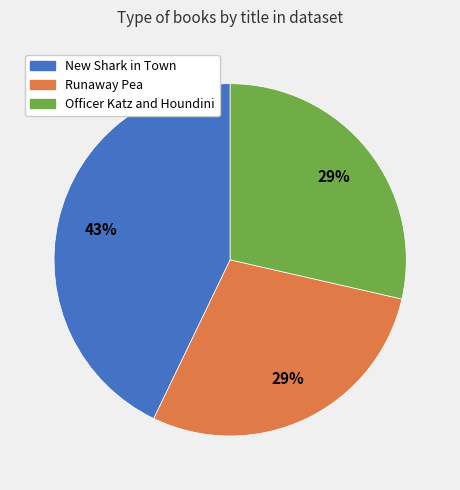

Is there a majority slice in this chart?

No